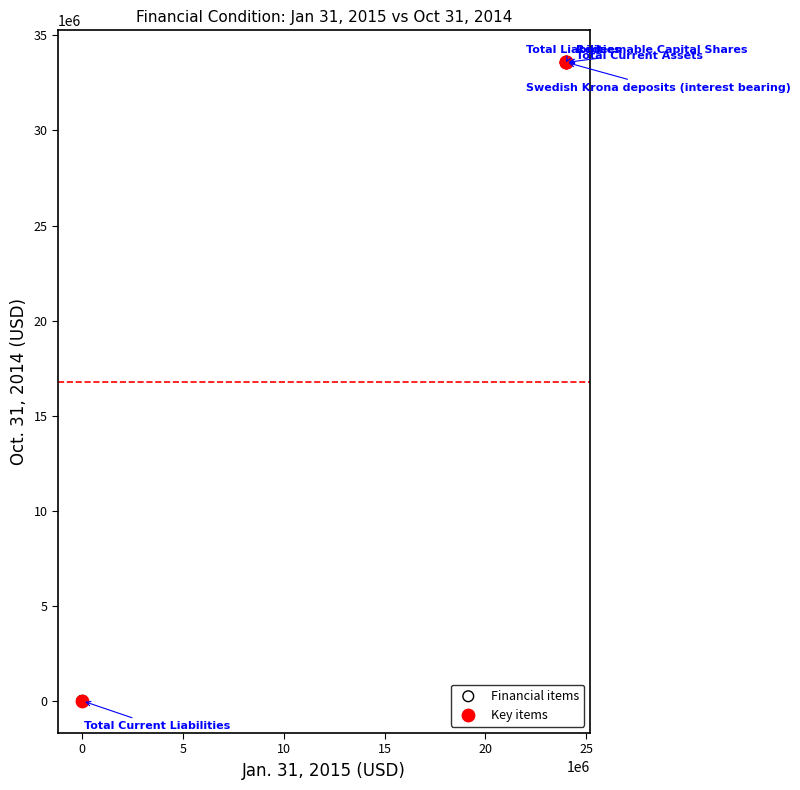

Which series has the widest spread of Y values?

Key items